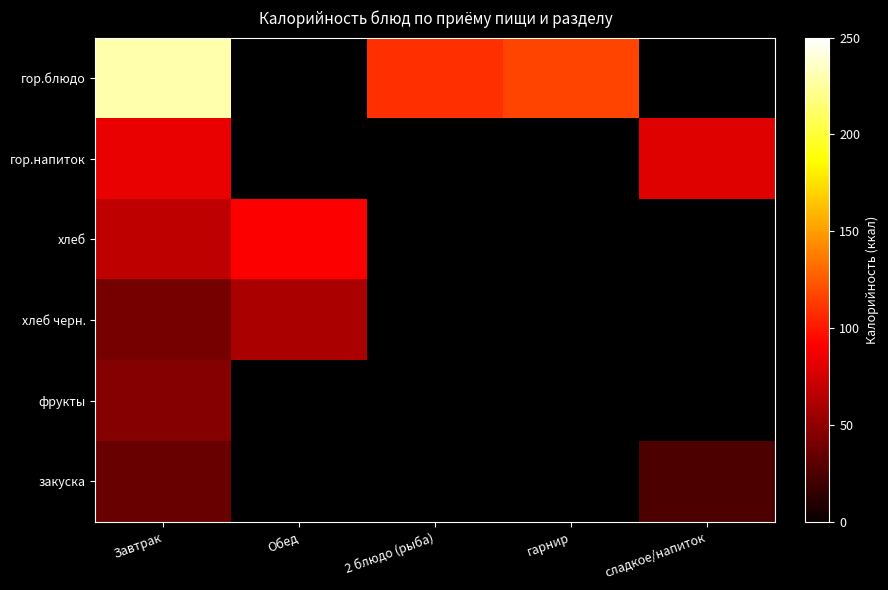

Which has a higher value, Завтрак or 2 блюдо (рыба)?

Завтрак